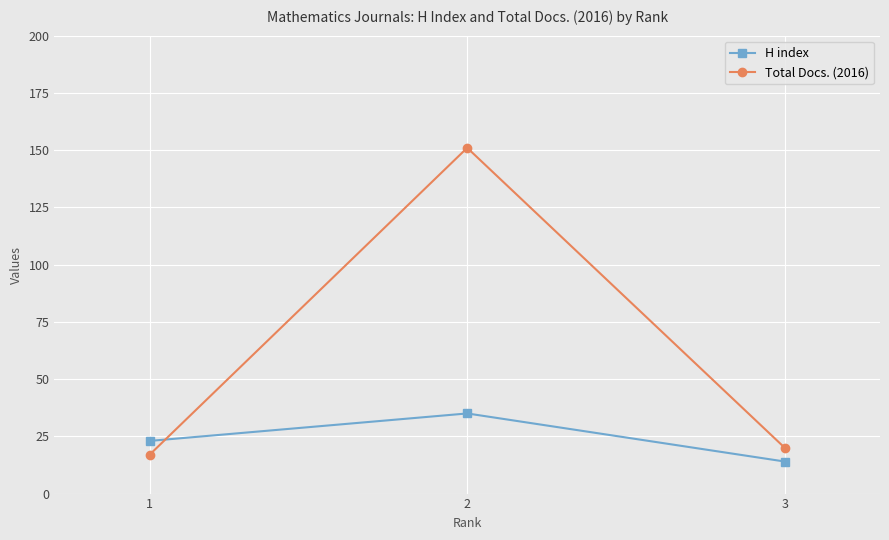

Is the value of H index at 2 greater than the value of Total Docs. (2016) at 2?

No